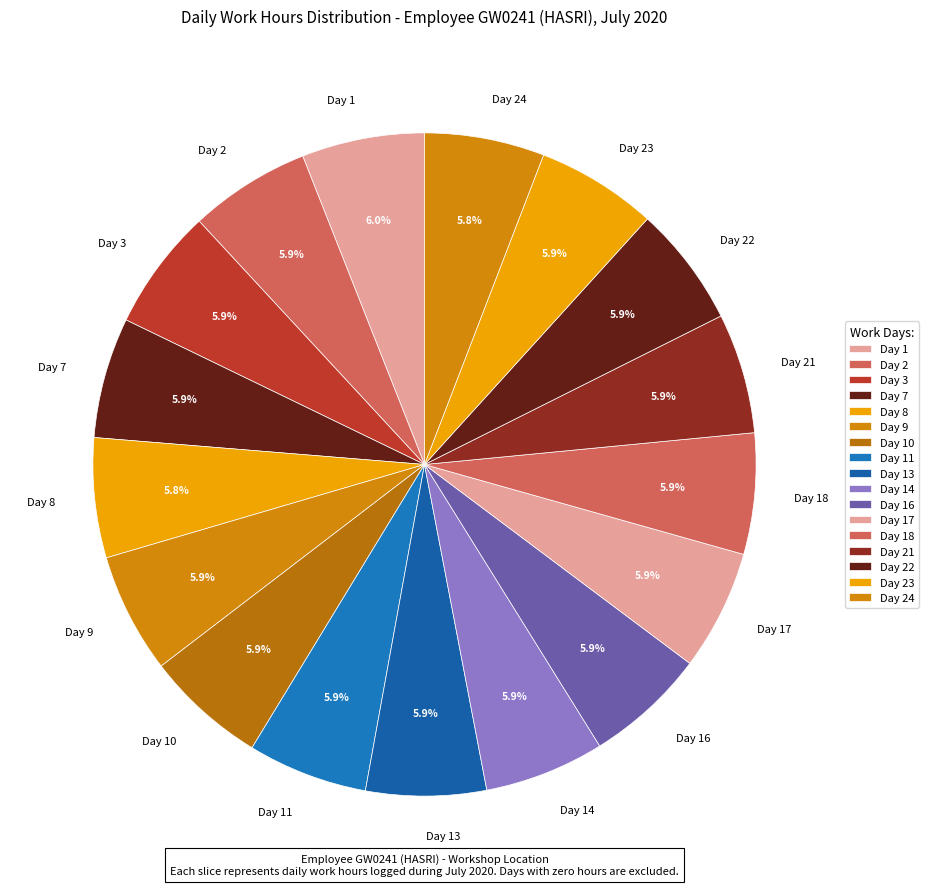

Does Day 8 account for over 50% of the chart?

No